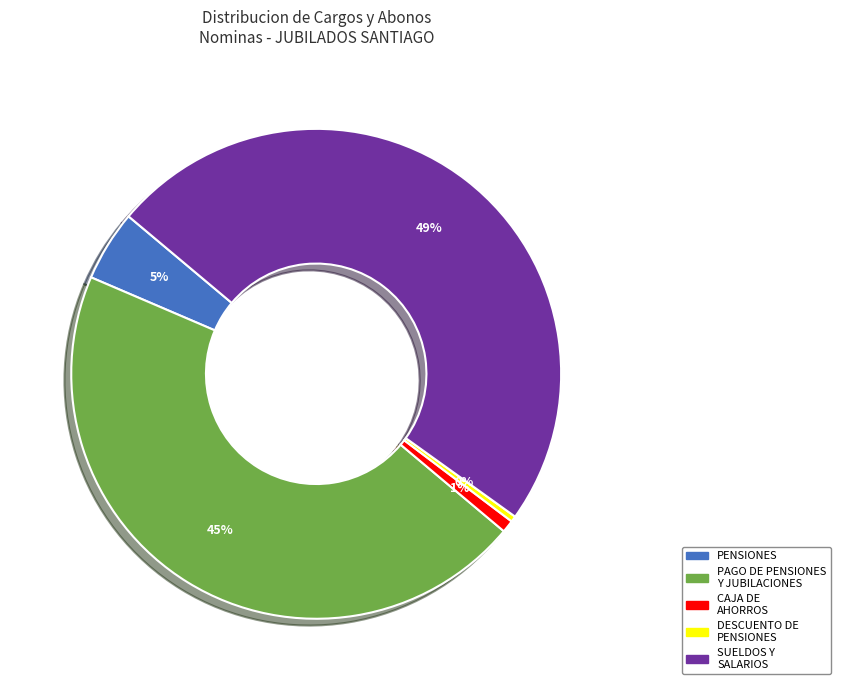

Is there any slice that represents more than half of the pie?

No